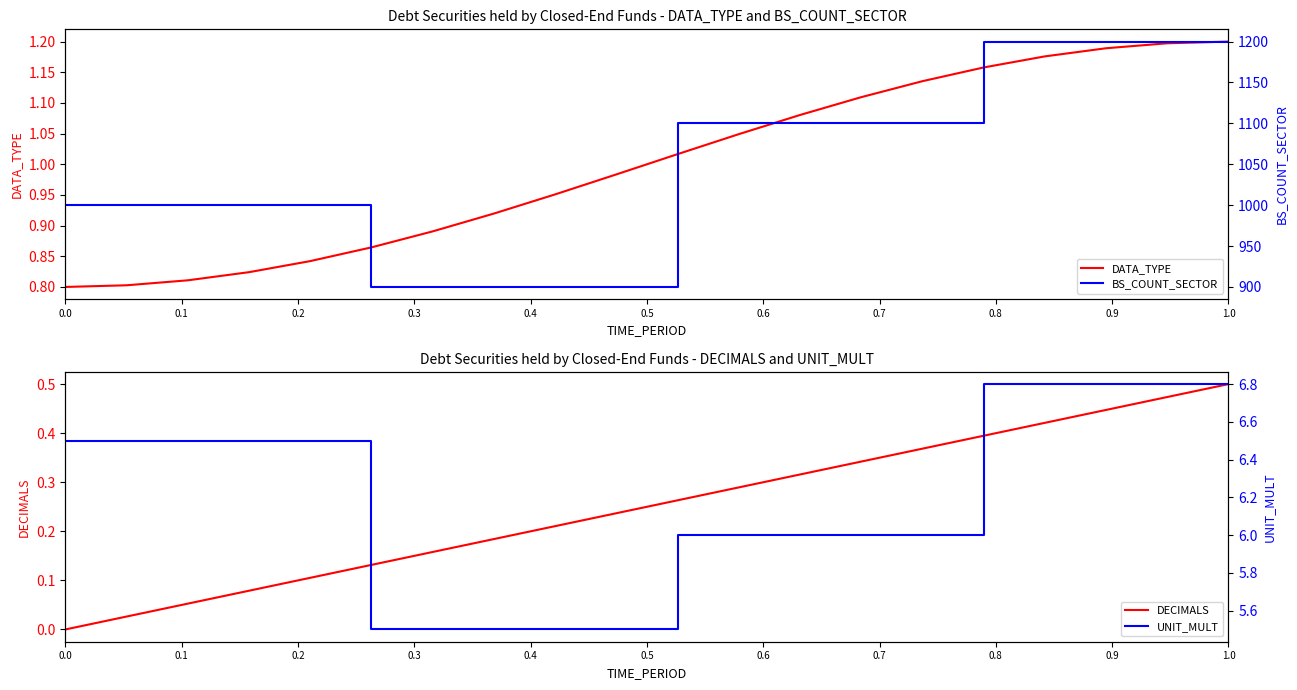

True or false: DATA_TYPE and DECIMALS intersect in this chart.

False